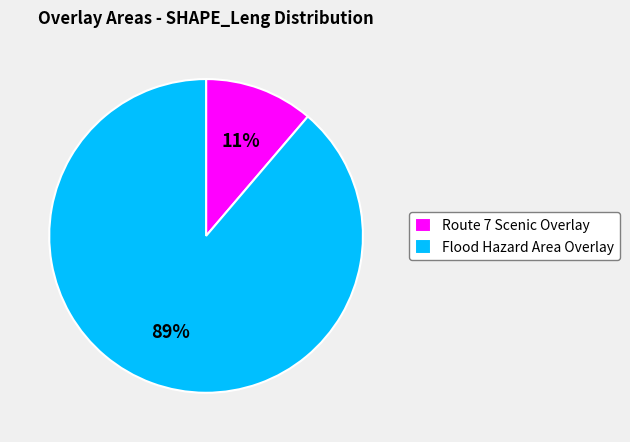

What is the largest slice in the pie chart?

Flood Hazard Area Overlay